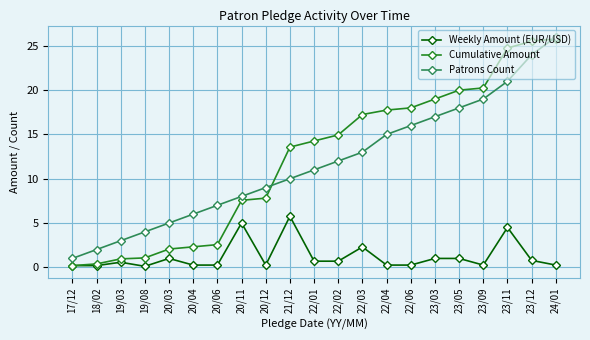

How many values in the Cumulative Amount series are below 14?

10